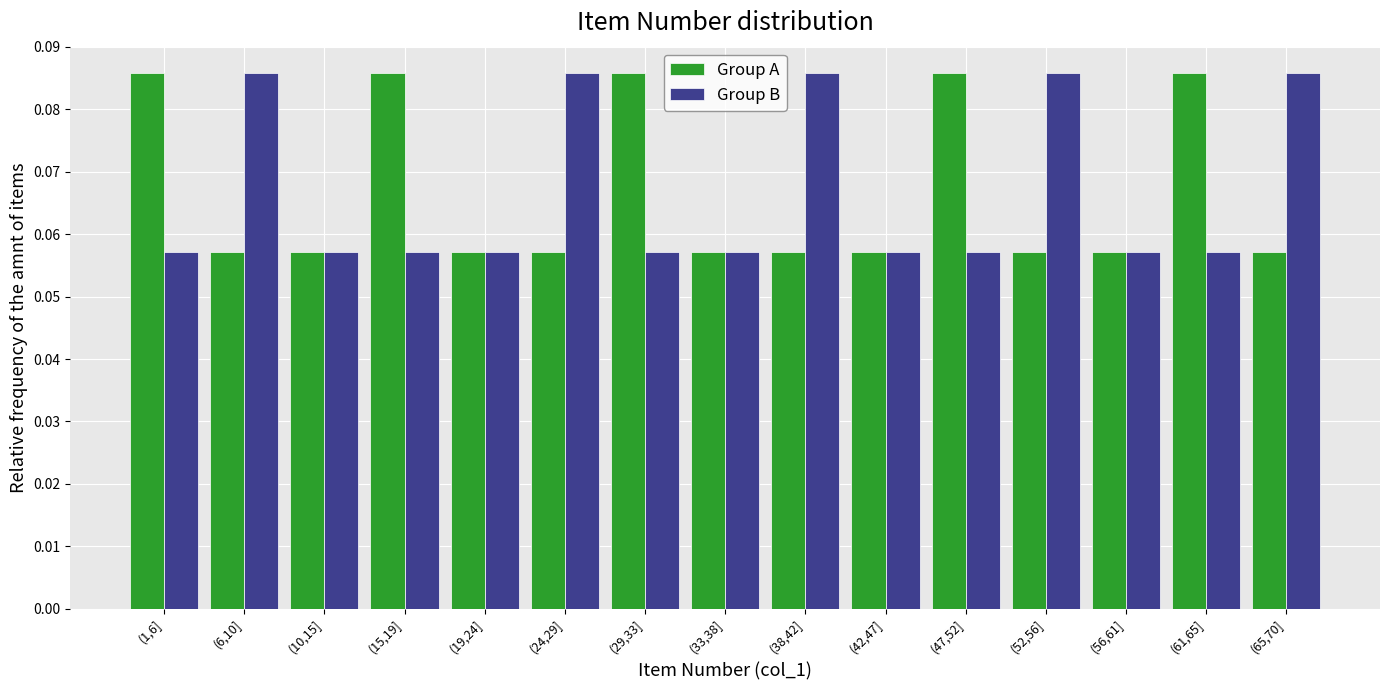

How many Group A values are between 0 and 1?

15